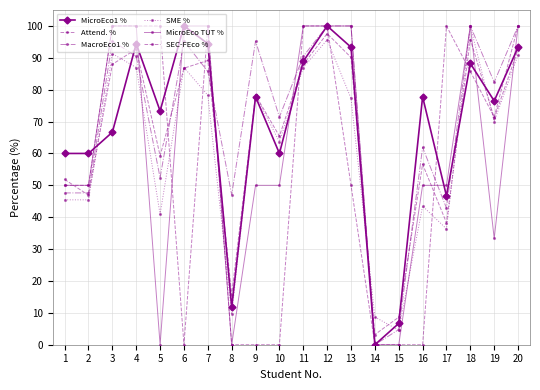

Does the chart display data point markers on the line(s)?

Yes